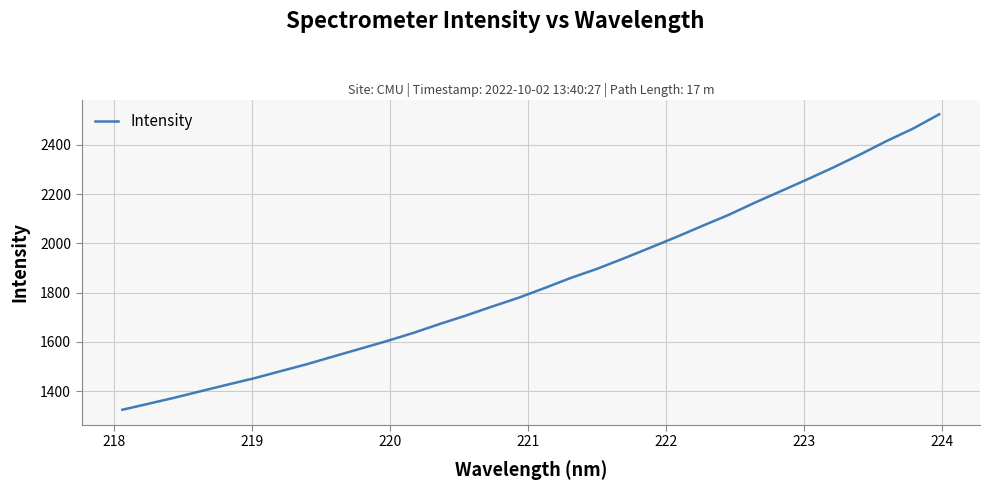

What is the greatest value displayed?

2524.1